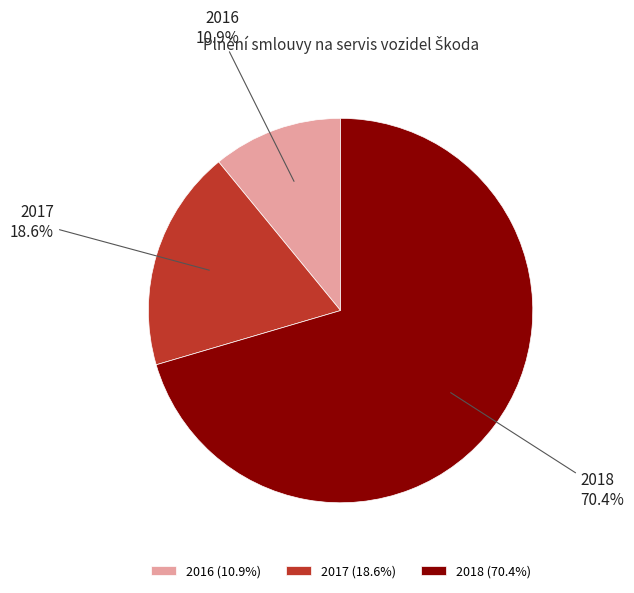

What portion of the pie excludes 2017?

81.4%